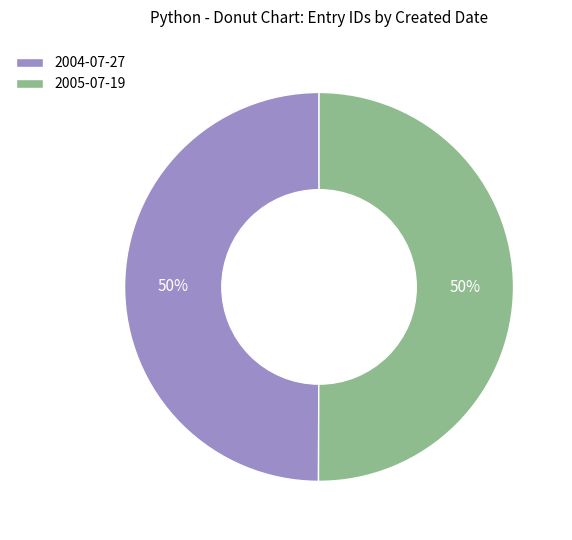

What is the ratio of the value at 2005-07-19 to the value at 2004-07-27?

1.0